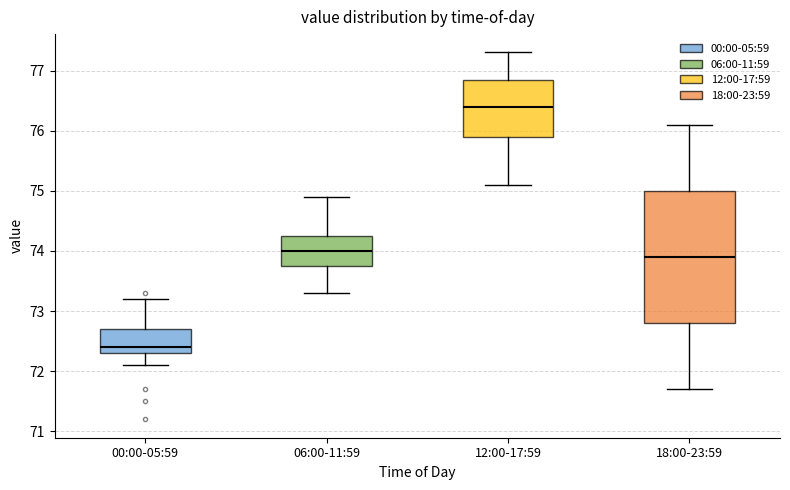

Reading left to right, read every box against the y-axis: the position of its median line, the range the box covers, and the ends of its whiskers. The values are not printed on the chart, so give them approximately, as read against the axis.

00:00-05:59: median 72.4, box 72.3 to 72.7, whiskers 72.1 to 73.2
06:00-11:59: median 74.0, box 73.8 to 74.3, whiskers 73.3 to 74.9
12:00-17:59: median 76.4, box 75.9 to 76.9, whiskers 75.1 to 77.3
18:00-23:59: median 73.9, box 72.8 to 75.0, whiskers 71.7 to 76.1